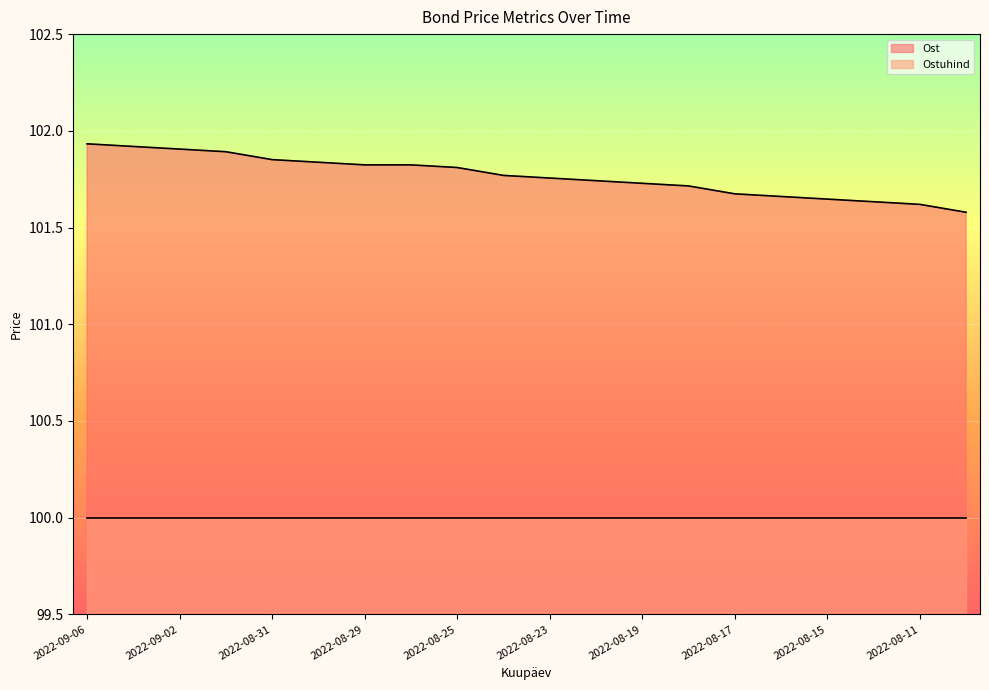

Which has a higher value, 2022-08-30 or 2022-08-29?

2022-08-30